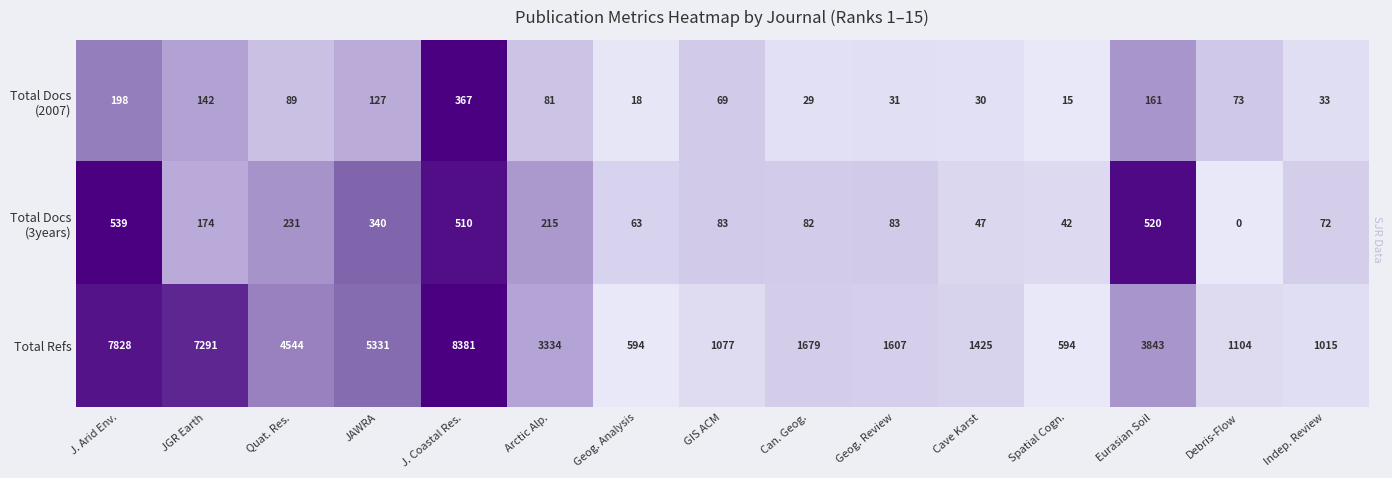

True or false: Total Refs has a value of 988 at Spatial Cogn..

False